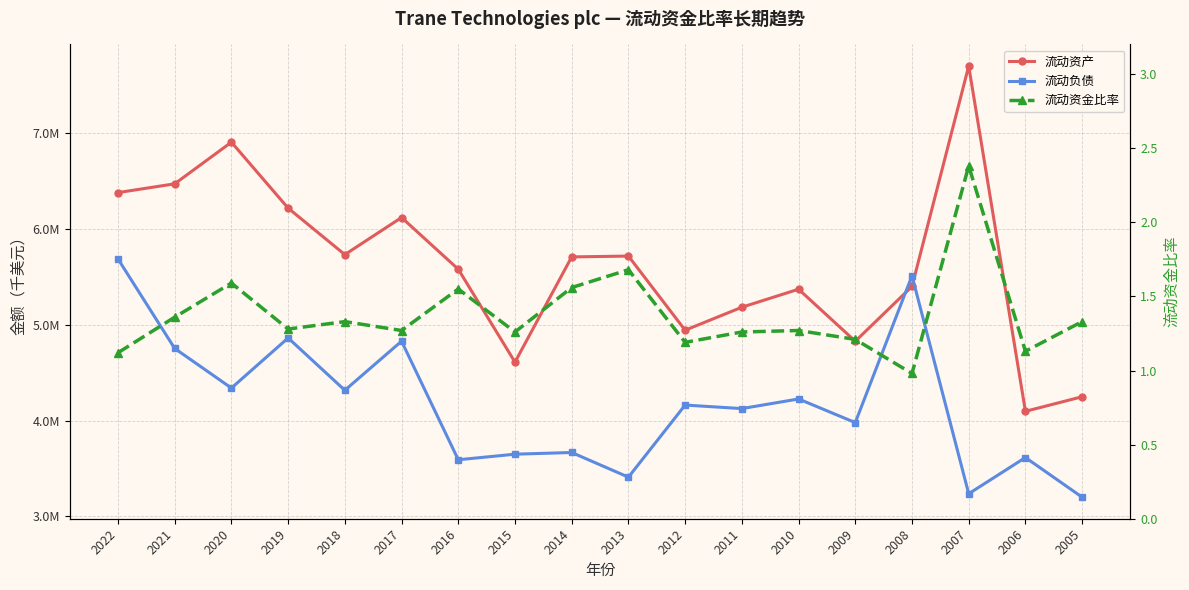

What is the minimum value for 流动负债?

3199700.0